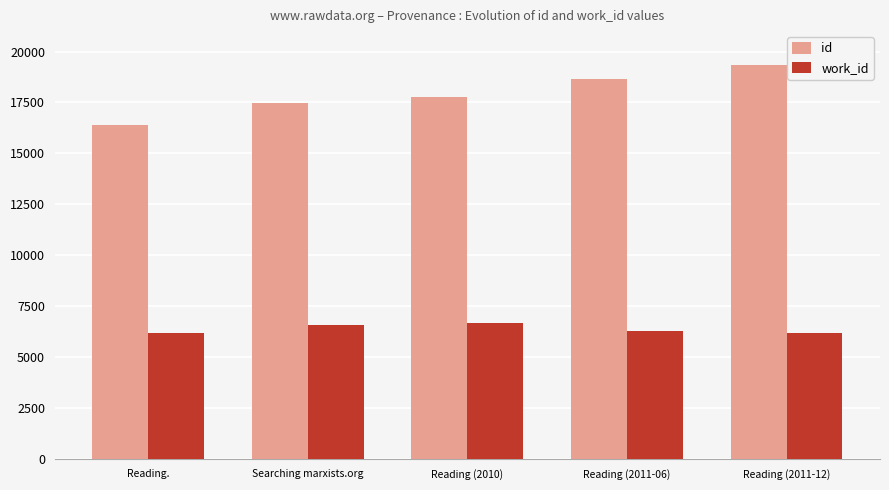

The value of work_id at Reading (2010) is 4352. True or false?

False